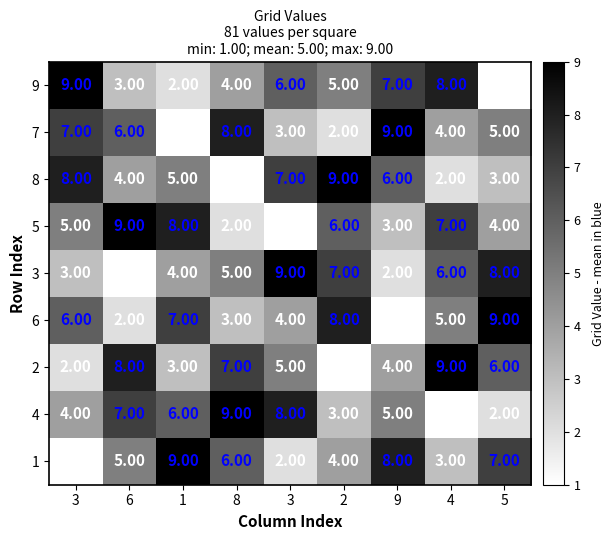

How many categories are shown in the chart?

9